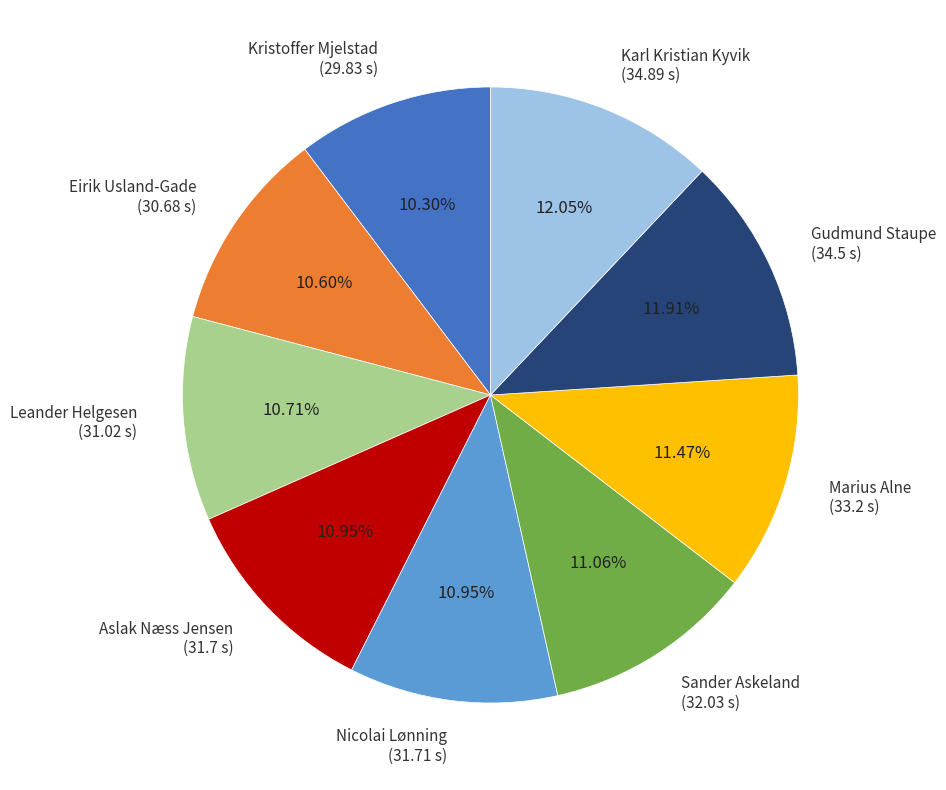

Approximately how many times larger is the value at Sander Askeland (32.03 s) compared to Gudmund Staupe (34.5 s)?

0.9